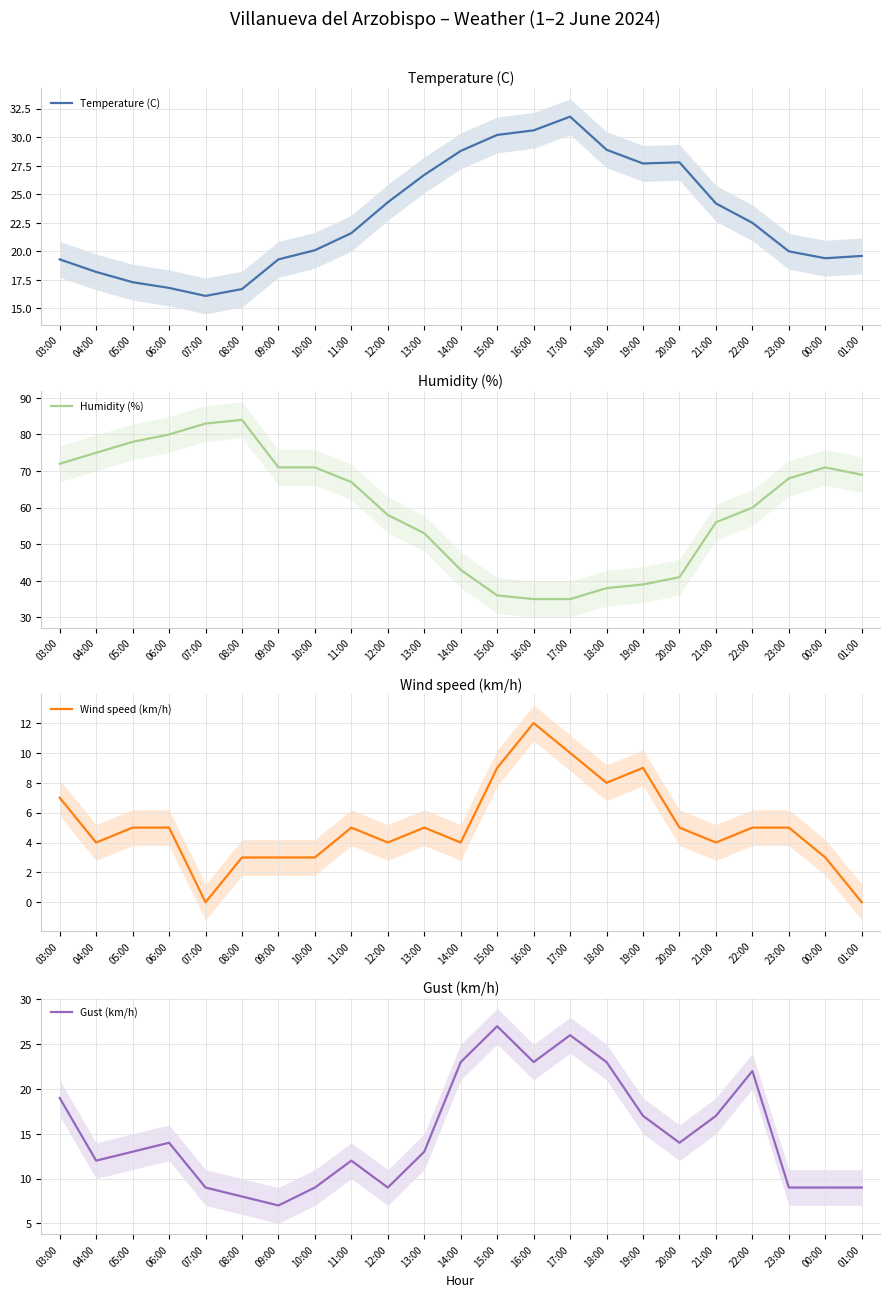

What is the difference between the maximum and minimum values in the Wind speed (km/h) series?

12